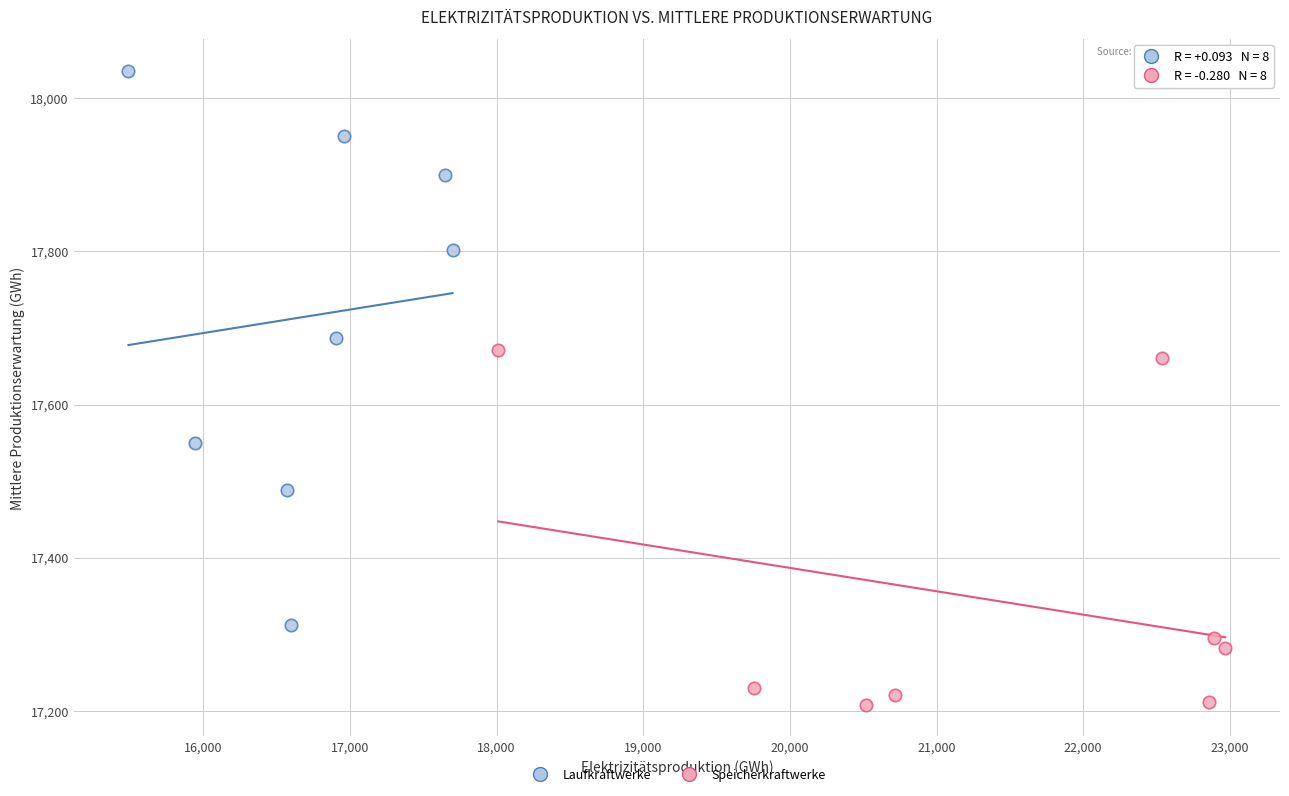

Which series contains the lowest Y value?

Speicherkraftwerke